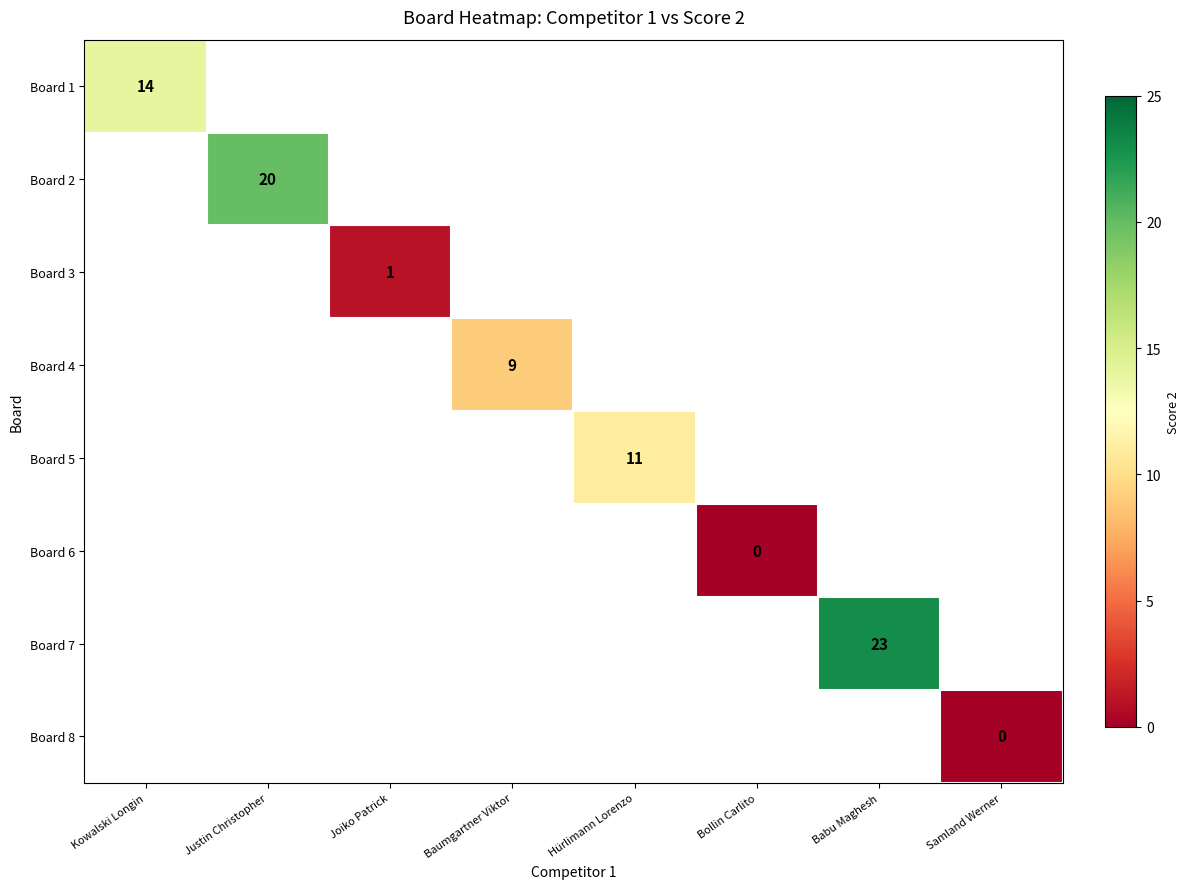

At how many categories does at least one series exceed 22?

1